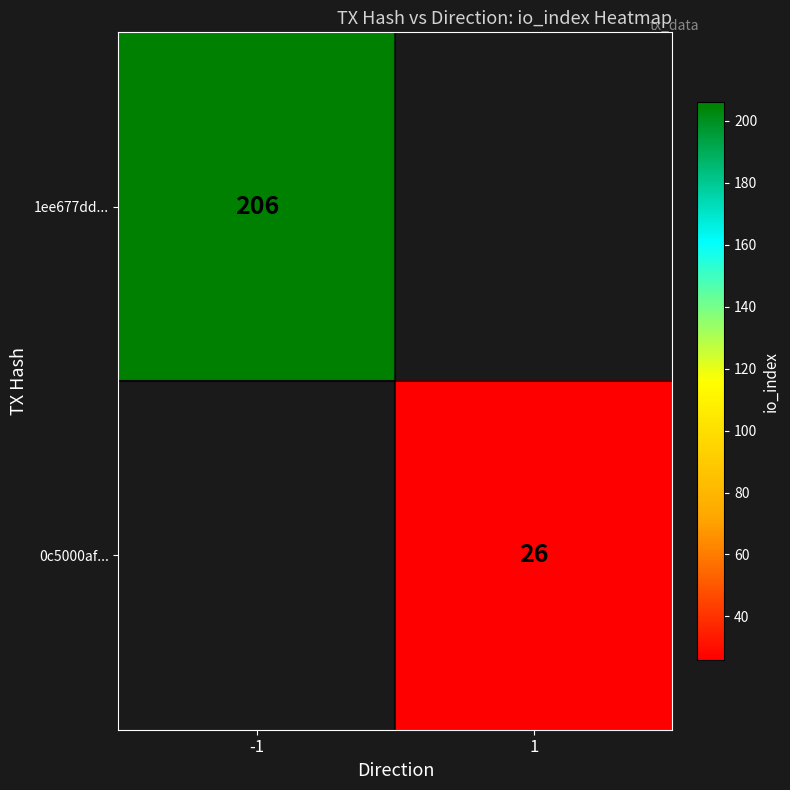

True or false: 1ee677dd... has a value of 206 at -1.

True